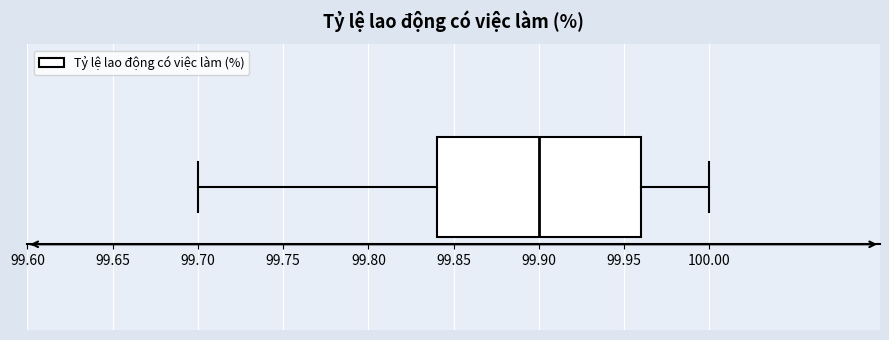

Read this box plot against the x-axis: the position of the median line, the range covered by the box, and the ends of both whiskers. The values are not printed on the chart, so give them approximately, as read against the axis.

median 99.90, box 99.84 to 99.96, whiskers 99.70 to 100.00